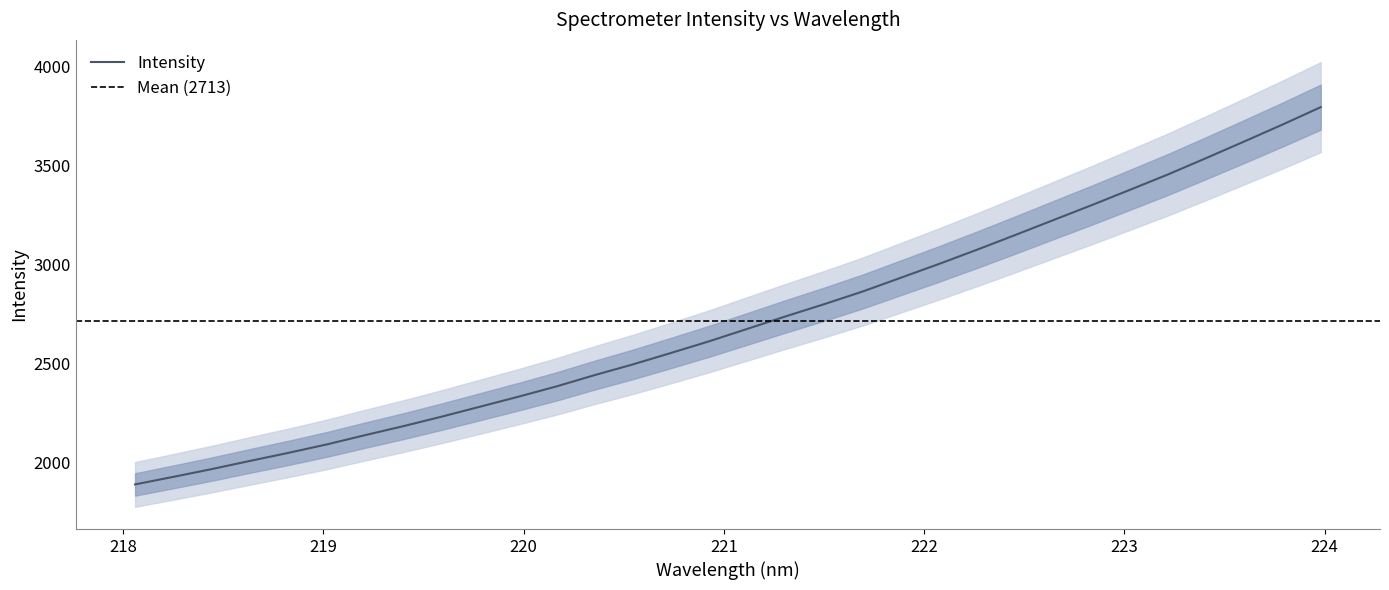

List the labels in order of value, smallest first.

218.0596, 218.2508, 218.442, 218.6332, 218.8244, 219.0156, 219.2067, 219.3979, 219.589, 219.7801, 219.9712, 220.1623, 220.3533, 220.5444, 220.7354, 220.9264, 221.1174, 221.3083, 221.4993, 221.6902, 221.8812, 222.0721, 222.263, 222.4538, 222.6447, 222.8355, 223.0264, 223.2172, 223.408, 223.5987, 223.7895, 223.9802